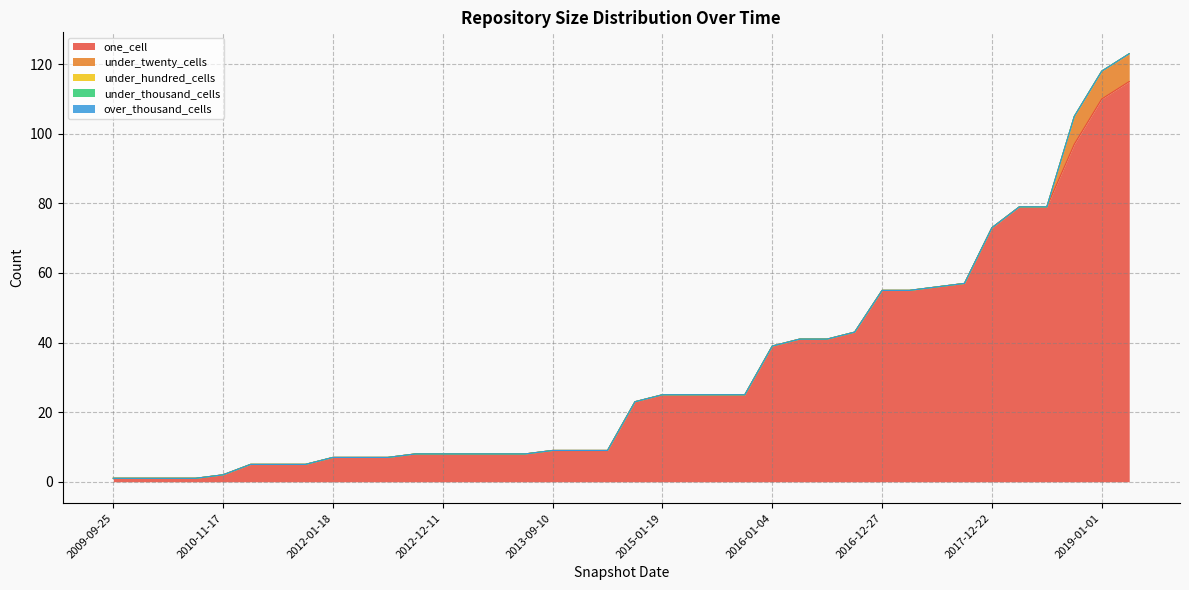

What are all the series names shown in the legend?

one_cell, under_twenty_cells, under_hundred_cells, under_thousand_cells, over_thousand_cells